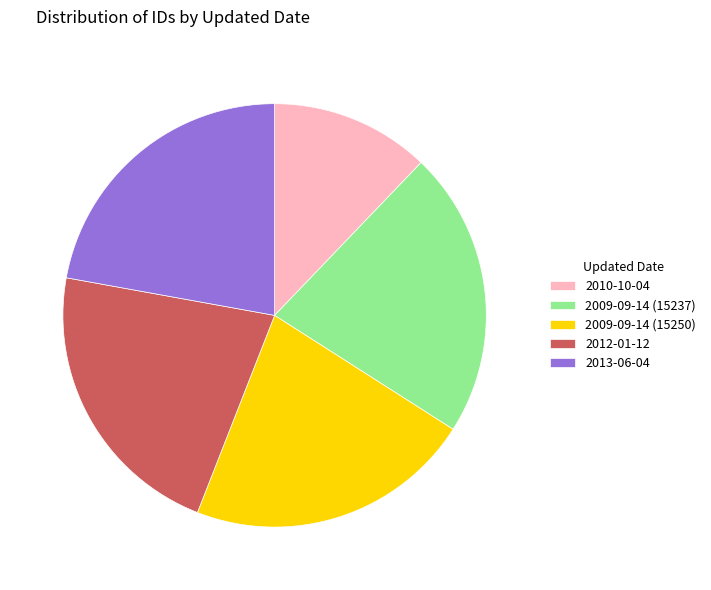

Is there a majority slice in this chart?

No